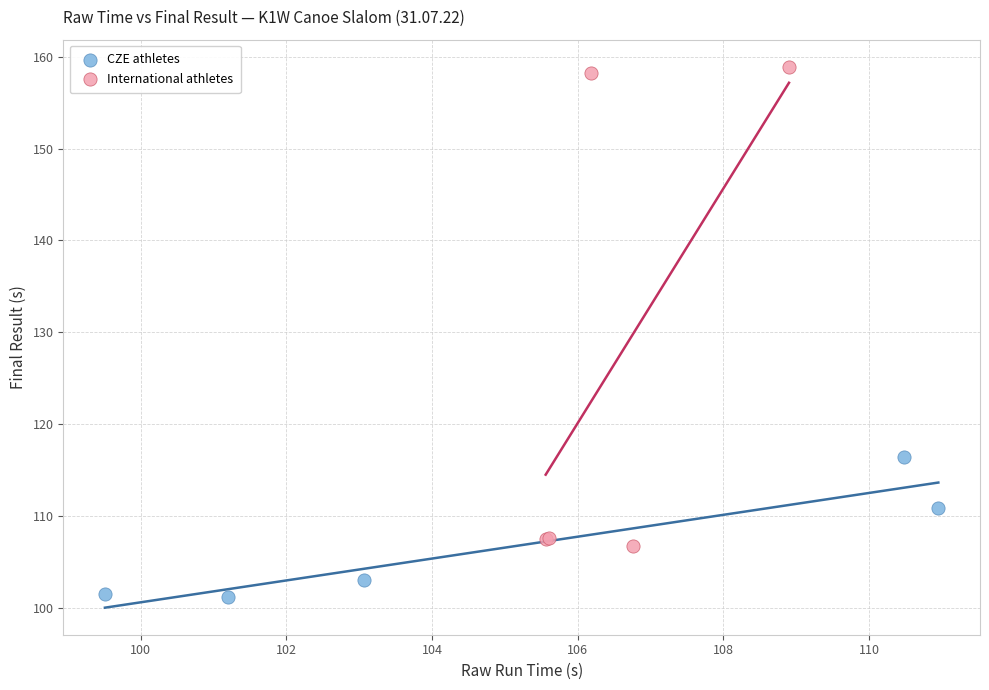

Which series reaches the maximum Y coordinate?

International athletes